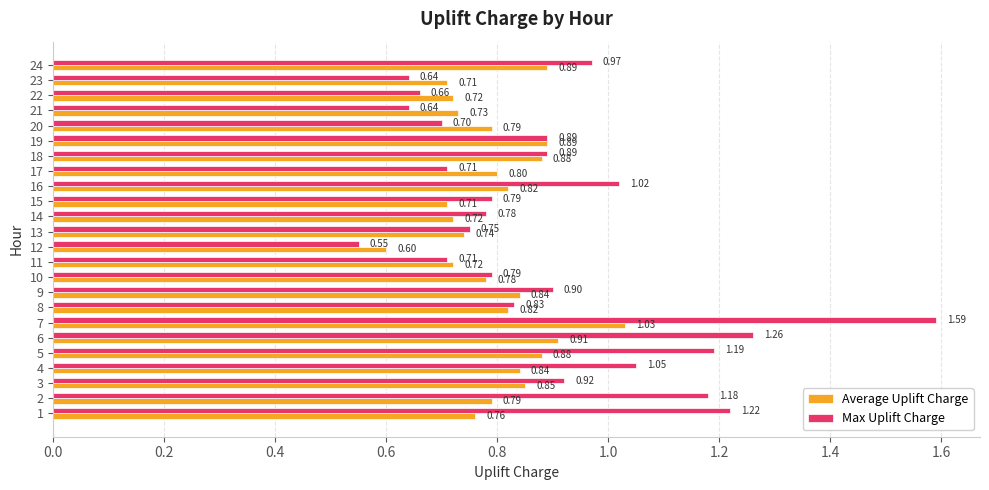

What is the sum of the Max Uplift Charge values at 6 and 11?

2.0